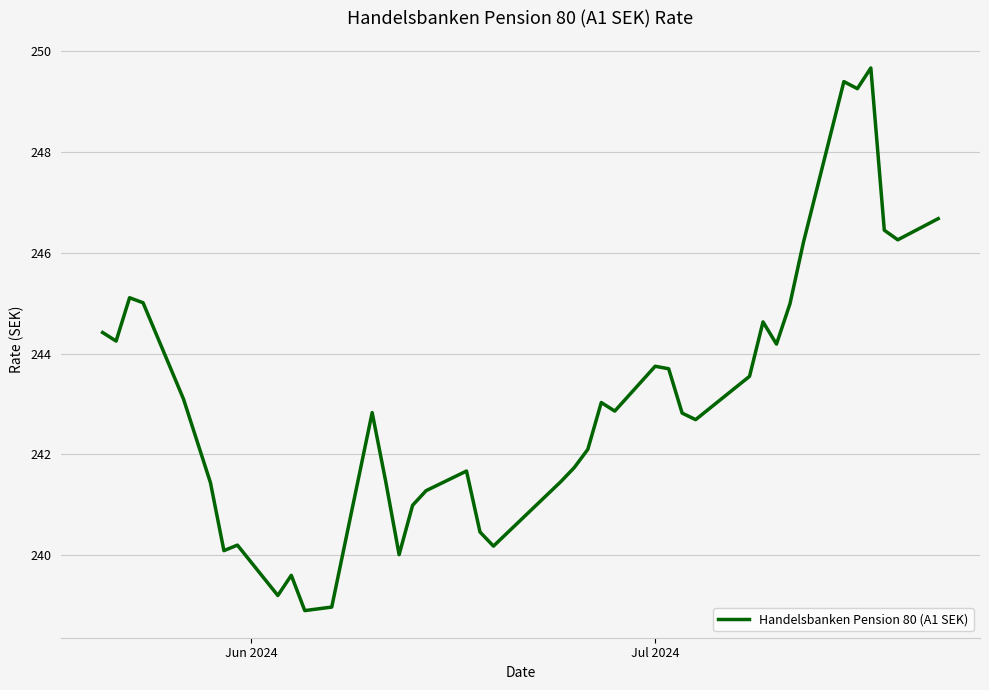

What is the minimum value shown in the chart?

238.9